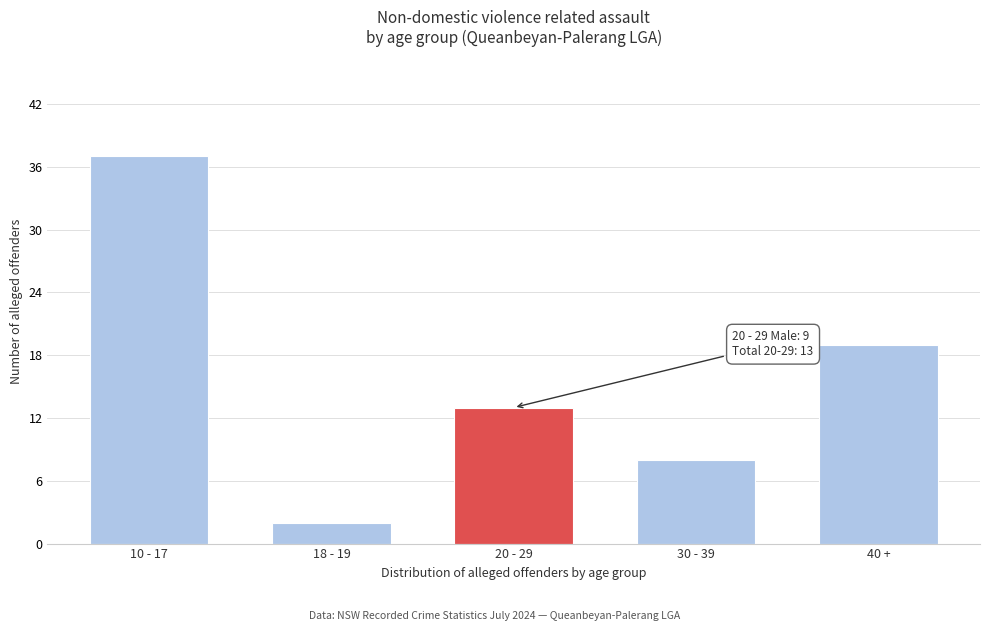

Reading left to right, what are all the values shown in this chart?

10 - 17=37	18 - 19=2	20 - 29=13	30 - 39=8	40 +=19